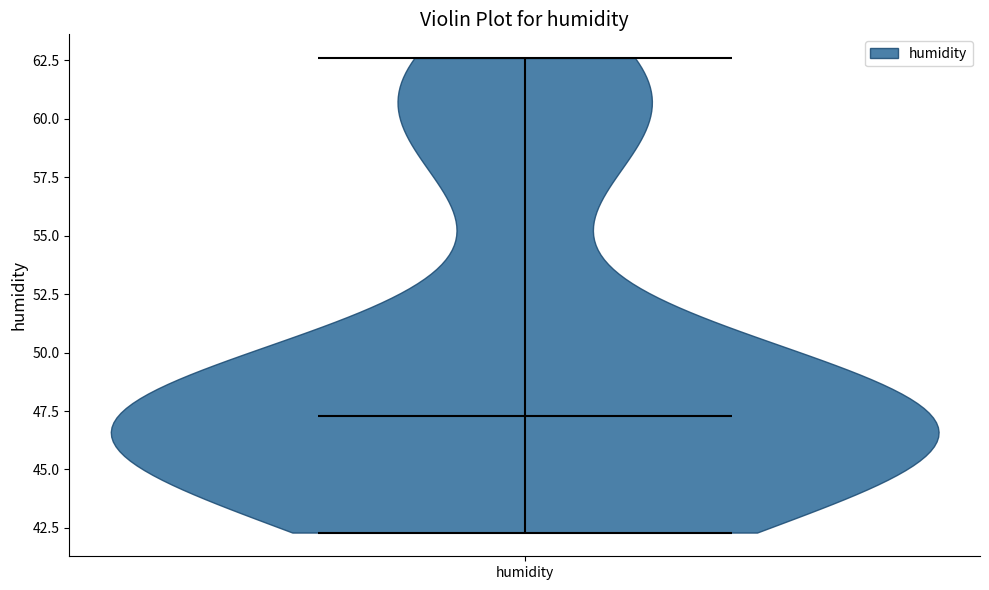

Read this violin plot against the y-axis: where its median line is, and the lowest and highest points the violin reaches. The values are not printed on the chart, so give them approximately, as read against the axis.

median line 47.5, lowest point 42.5, highest point 62.5